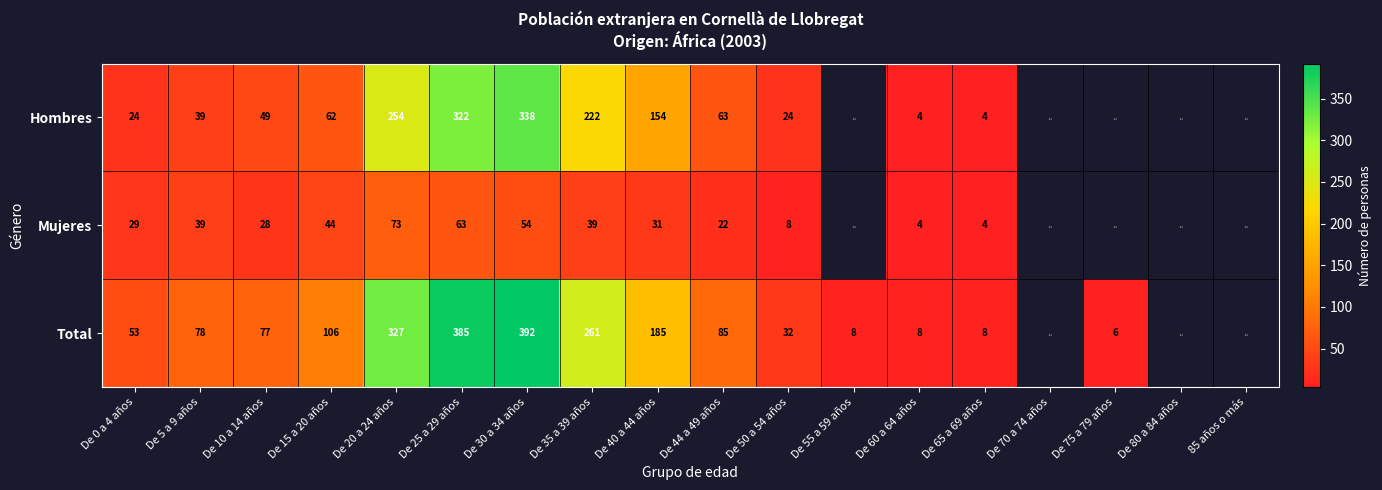

The value of Mujeres at De 15 a 20 años is 44. True or false?

True